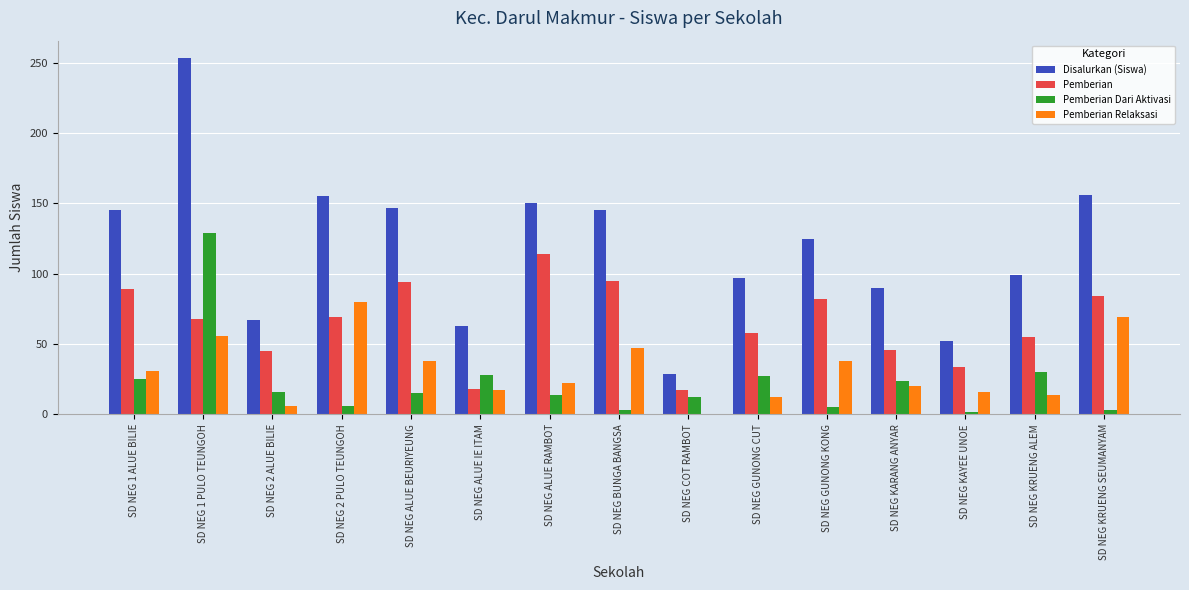

What is the sum of all Pemberian Dari Aktivasi values?

339